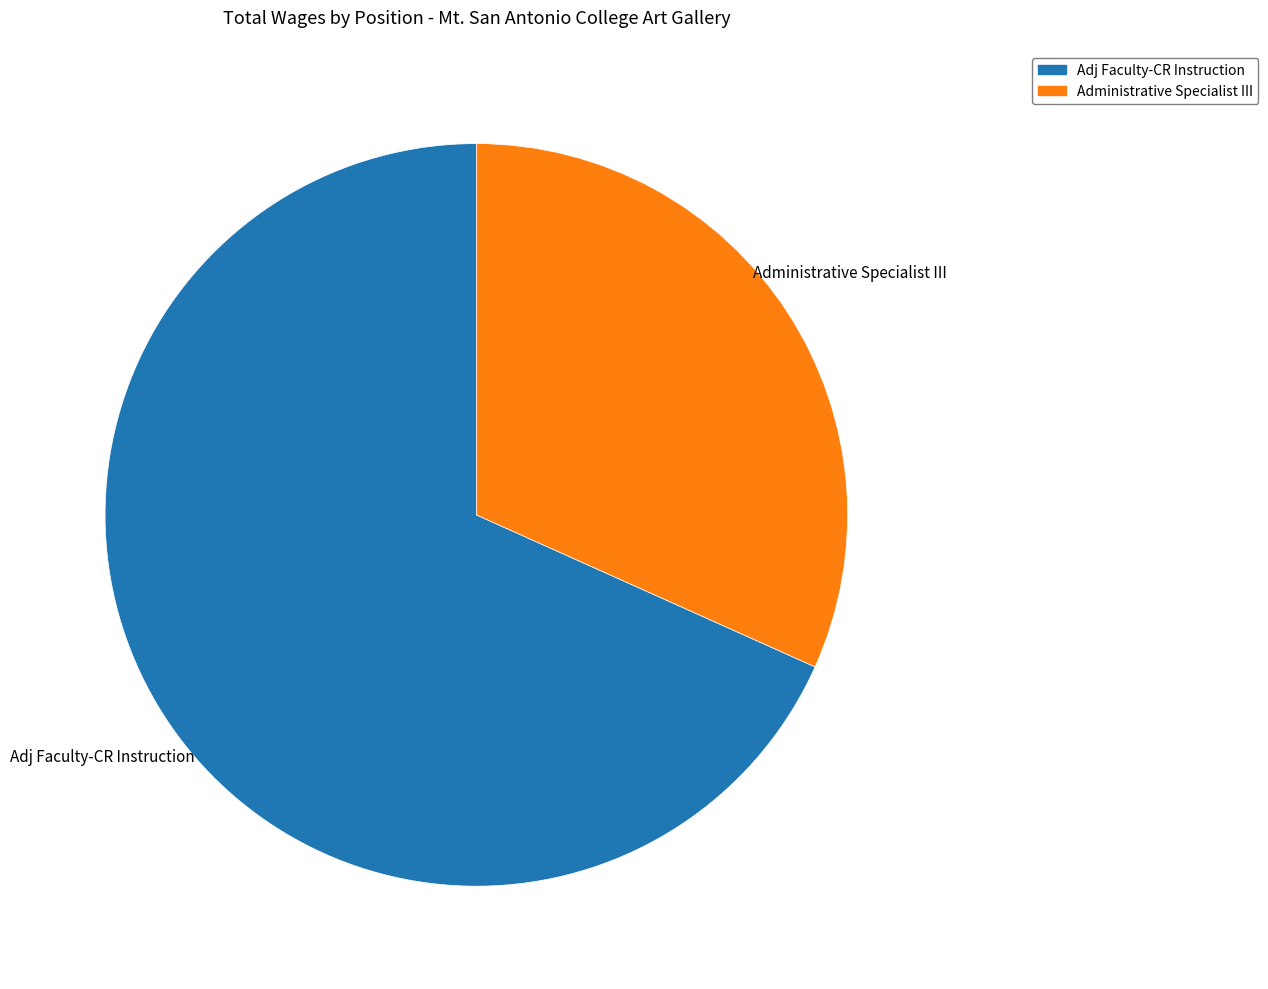

Rank the categories by value from highest to lowest.

Adj Faculty-CR Instruction, Administrative Specialist III